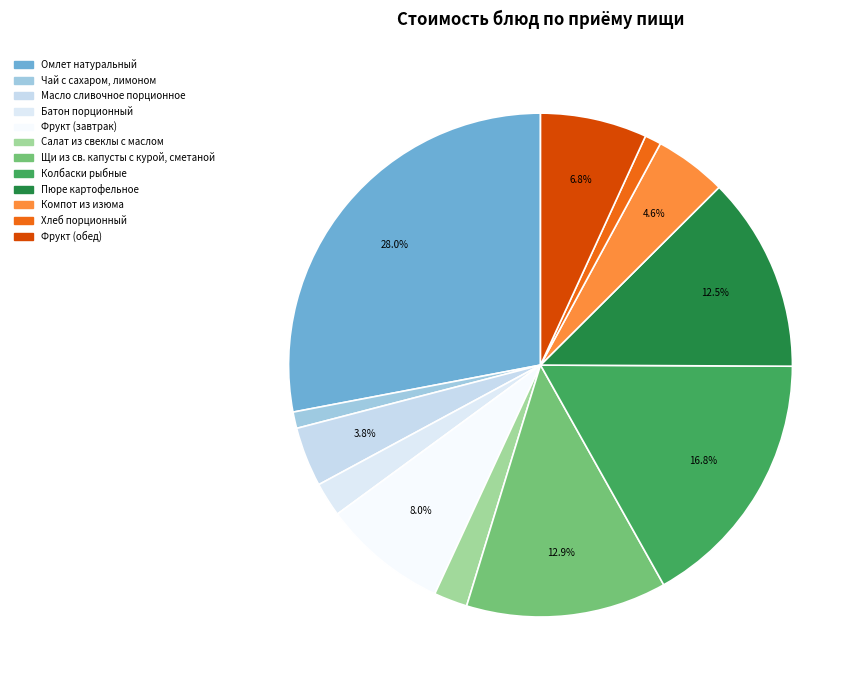

Is it true that Фрукт (завтрак) is 1% of the pie?

False